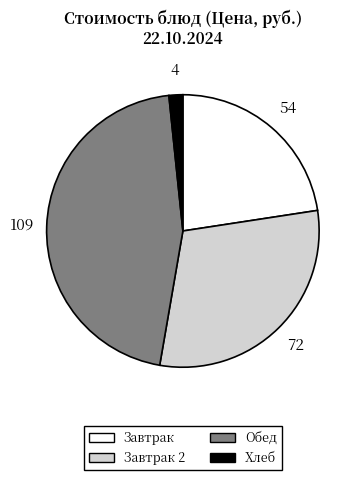

Is there a majority slice in this chart?

No